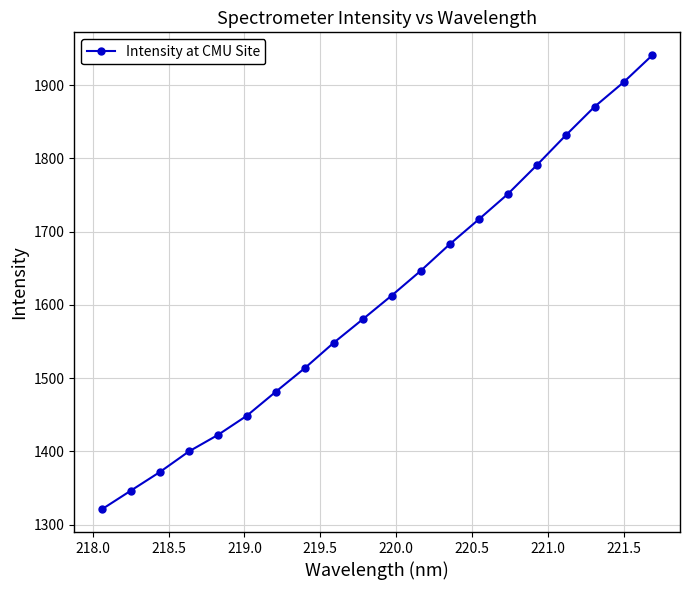

True or false: the data has more than 0 interior local peaks.

False